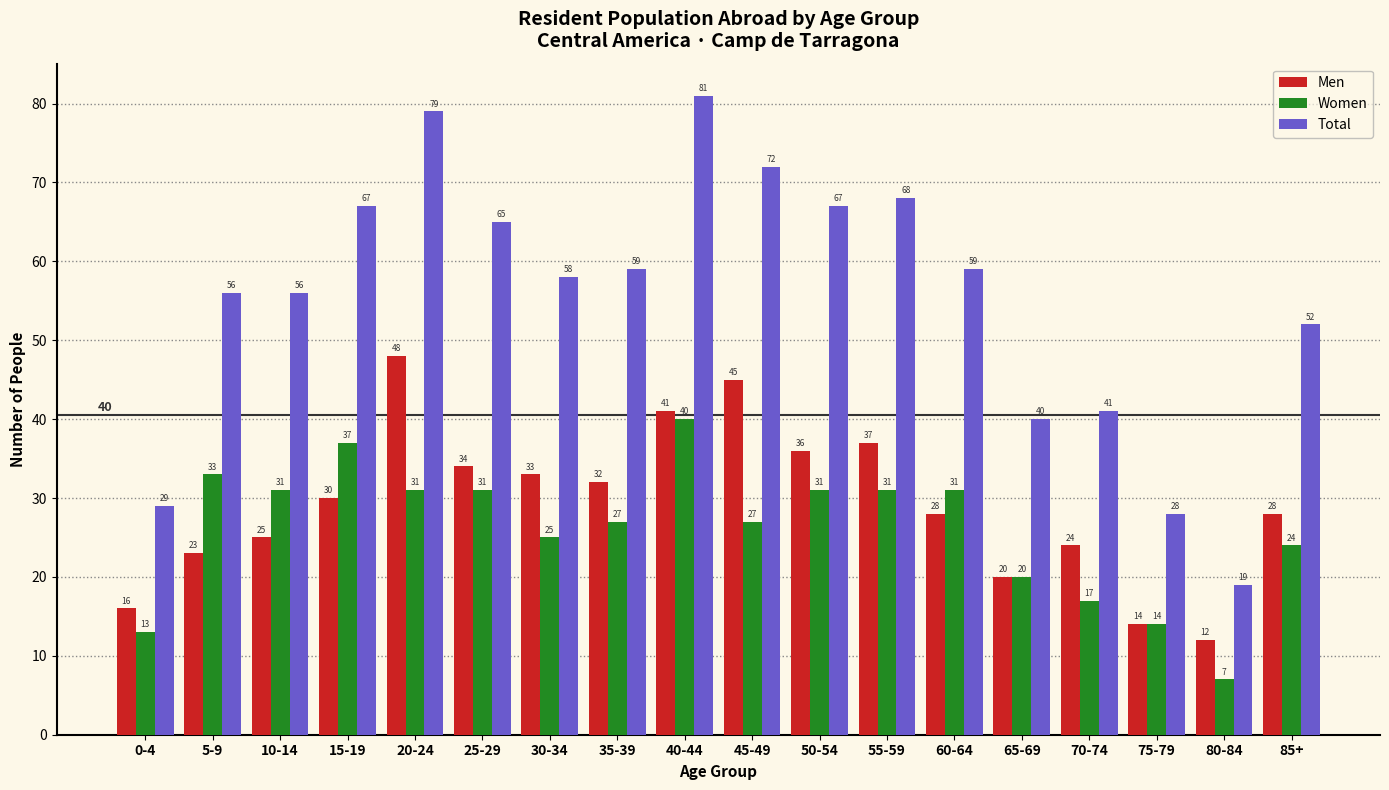

Reading left to right, what are all the values shown in this chart?

Men: 0-4=16	5-9=23	10-14=25	15-19=30	20-24=48	25-29=34	30-34=33	35-39=32	40-44=41	45-49=45	50-54=36	55-59=37	60-64=28	65-69=20	70-74=24	75-79=14	80-84=12	85+=28
Women: 0-4=13	5-9=33	10-14=31	15-19=37	20-24=31	25-29=31	30-34=25	35-39=27	40-44=40	45-49=27	50-54=31	55-59=31	60-64=31	65-69=20	70-74=17	75-79=14	80-84=7	85+=24
Total: 0-4=29	5-9=56	10-14=56	15-19=67	20-24=79	25-29=65	30-34=58	35-39=59	40-44=81	45-49=72	50-54=67	55-59=68	60-64=59	65-69=40	70-74=41	75-79=28	80-84=19	85+=52